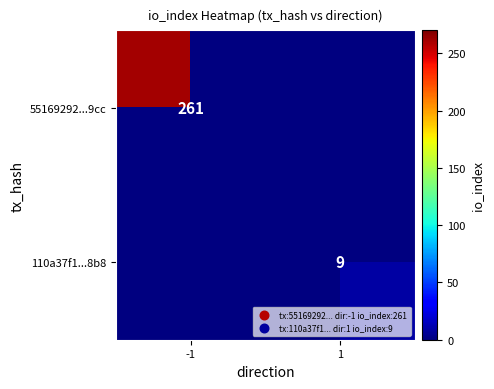

At how many categories does at least one series exceed 73?

1